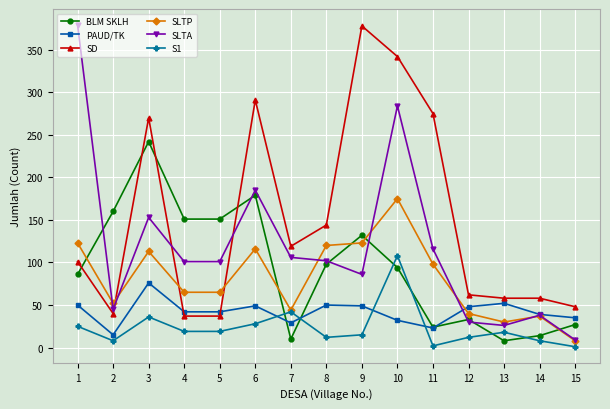

How many values in the SLTA series are below 101?

6